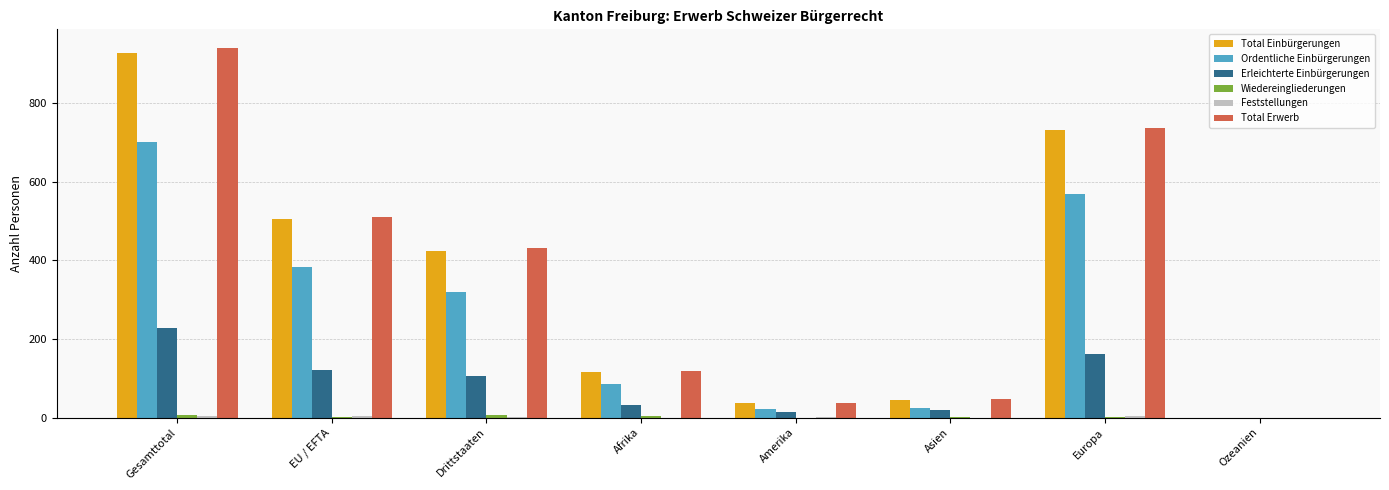

Which series has the widest spread of values?

Total Erwerb